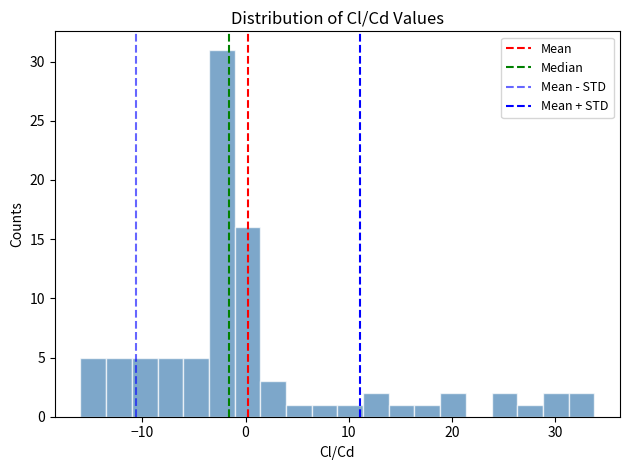

Read against the x-axis, roughly where is the centre of the tallest bar?

-2